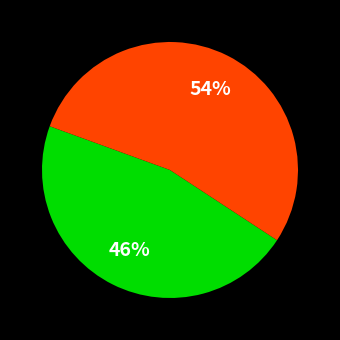

Is there a majority slice in this chart?

Yes